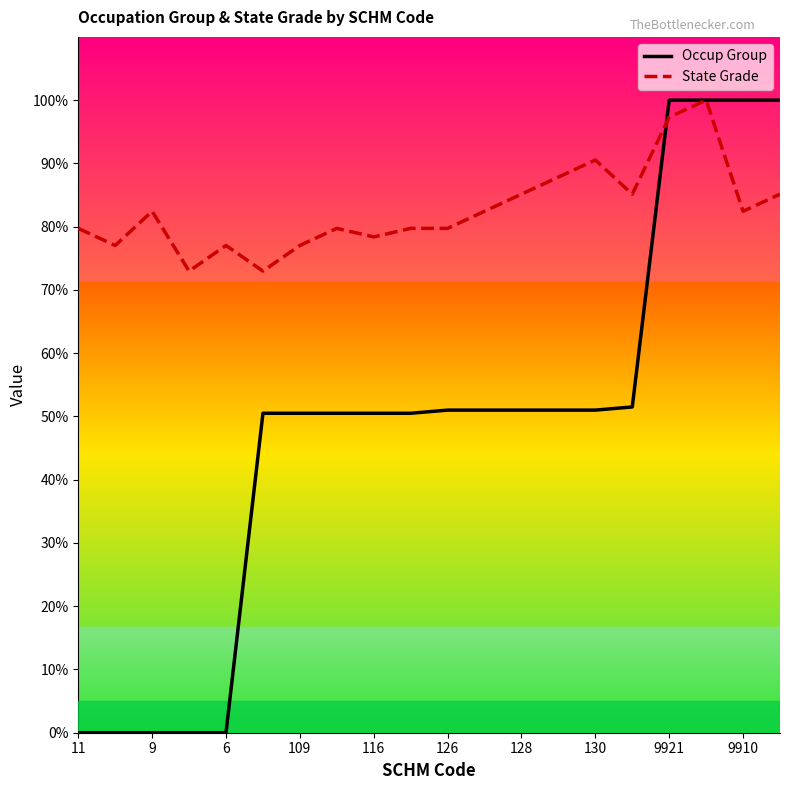

Rank the series by their average value, from highest to lowest.

State Grade, Occup Group